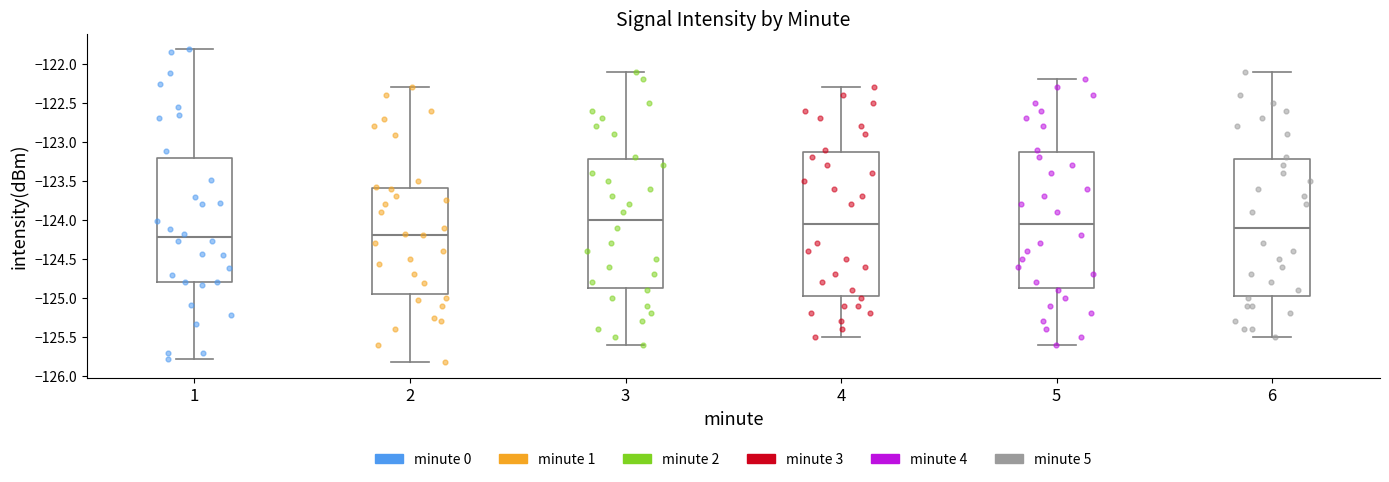

Comparing the boxes themselves (not the whiskers), which one is the tallest?

4